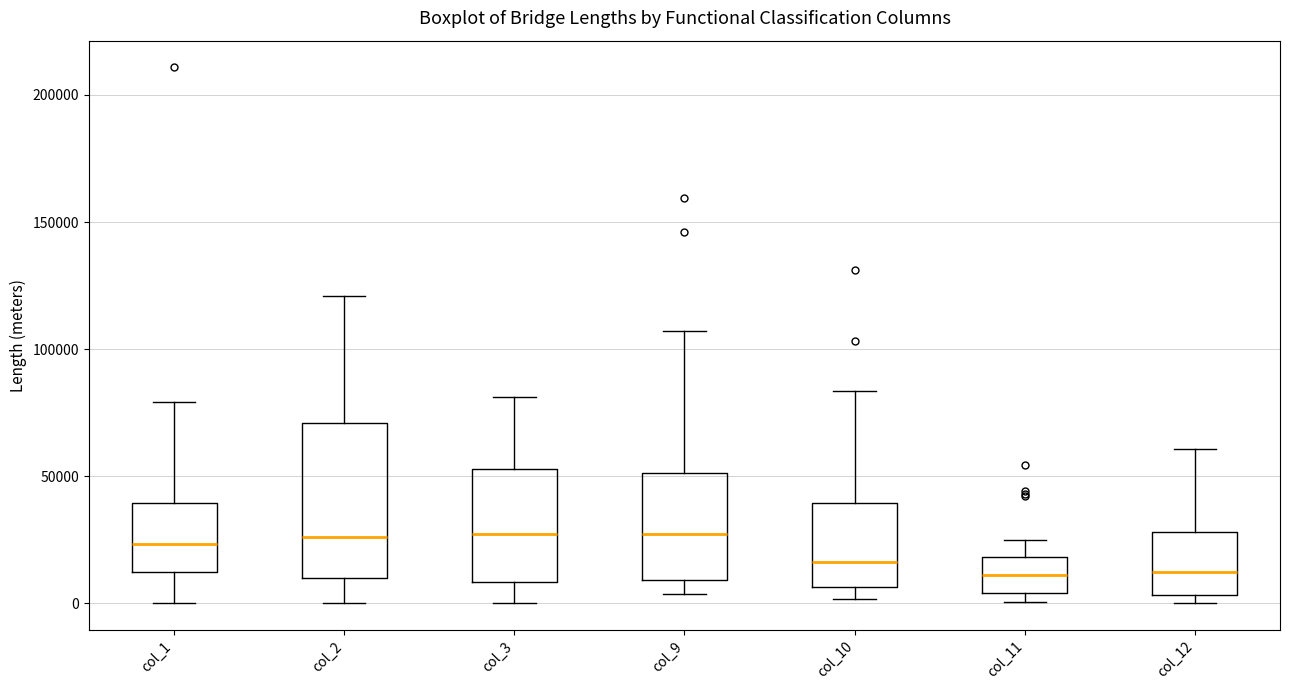

Reading left to right, read every box against the y-axis: the position of its median line, the range the box covers, and the ends of its whiskers. The values are not printed on the chart, so give them approximately, as read against the axis.

col_1: median 25000, box 10000 to 40000, whiskers 0 to 80000
col_2: median 25000, box 10000 to 70000, whiskers 0 to 120000
col_3: median 25000, box 10000 to 55000, whiskers 0 to 80000
col_9: median 25000, box 10000 to 50000, whiskers 5000 to 105000
col_10: median 15000, box 5000 to 40000, whiskers 0 to 85000
col_11: median 10000, box 5000 to 20000, whiskers 0 to 25000
col_12: median 10000, box 5000 to 30000, whiskers 0 to 60000